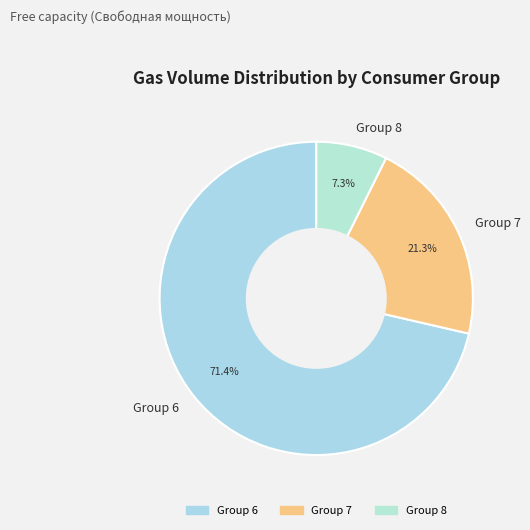

Count the number of slices in the pie.

3